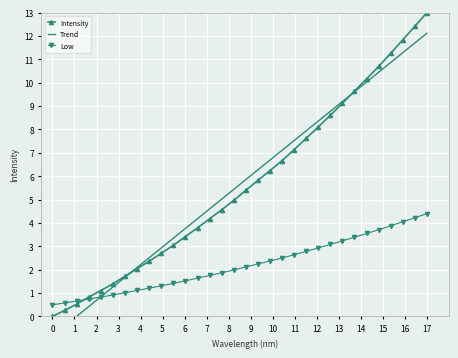

True or false: Trend has more than 0 points higher than both neighbors.

False